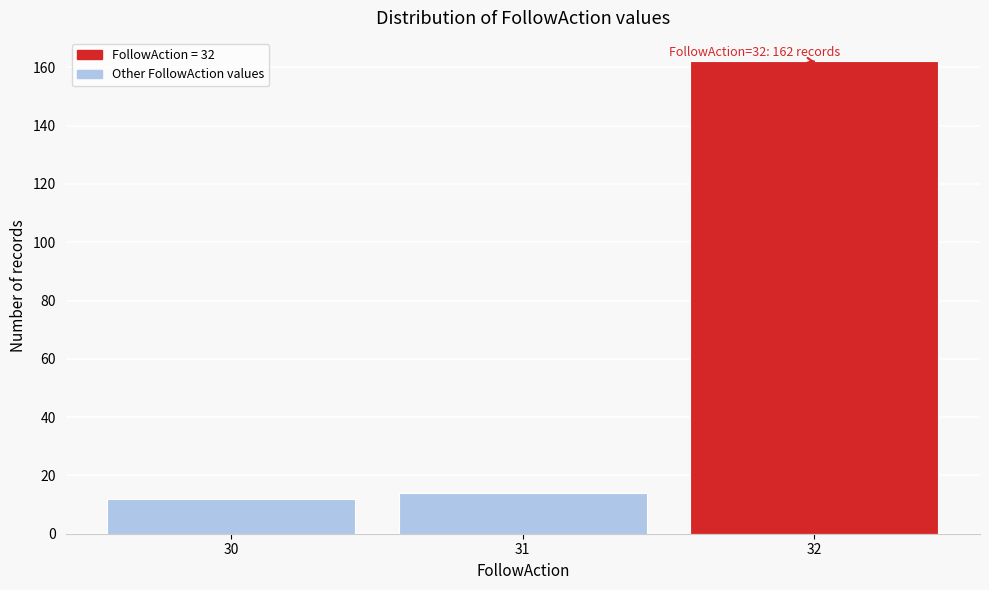

Reading left to right, what are all the values shown in this chart?

30=12	31=14	32=162